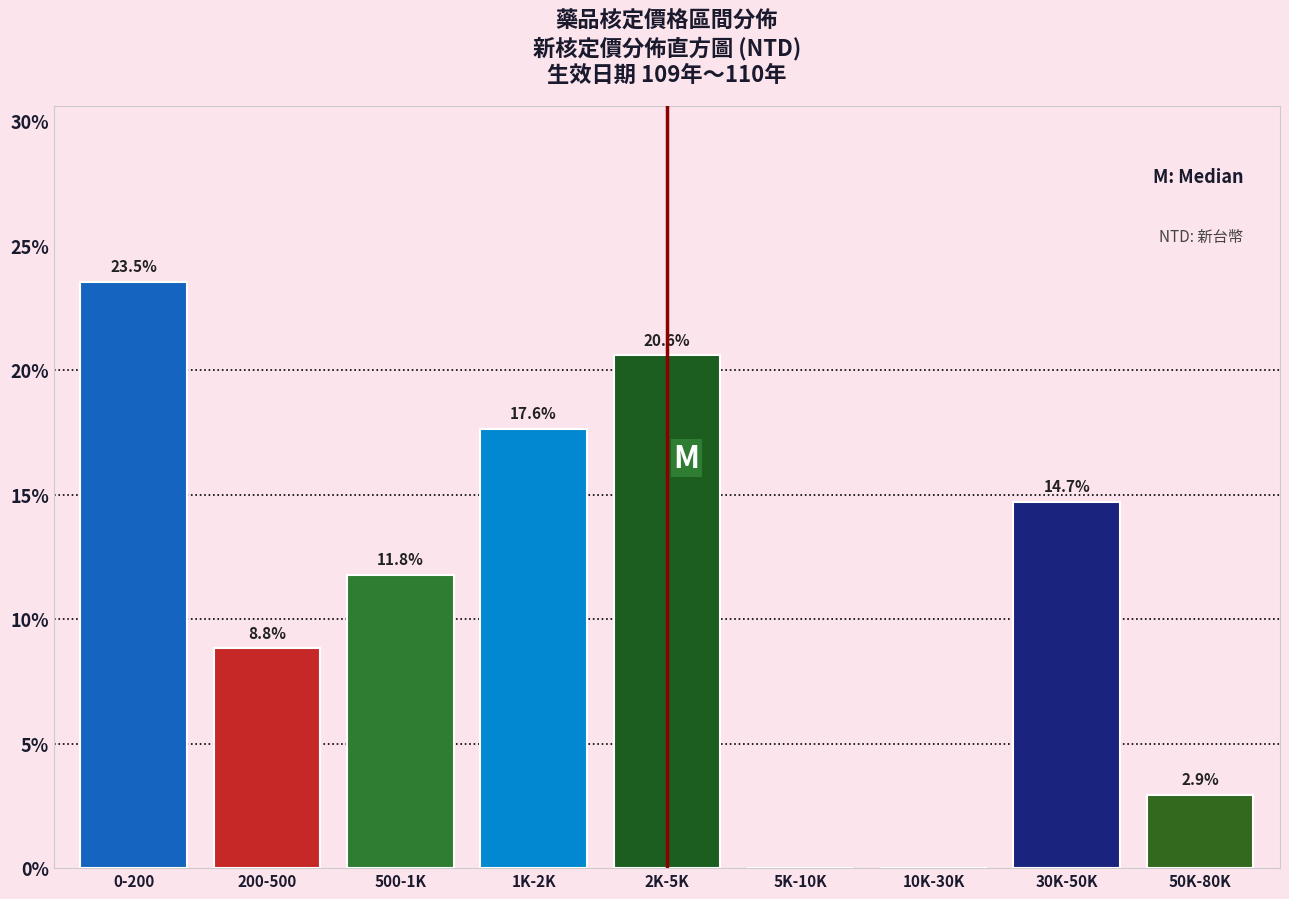

Reading left to right, list all the values displayed in this chart.

0-200=23.5	200-500=8.8	500-1K=11.8	1K-2K=17.6	2K-5K=20.6	5K-10K=0.0	10K-30K=0.0	30K-50K=14.7	50K-80K=2.9